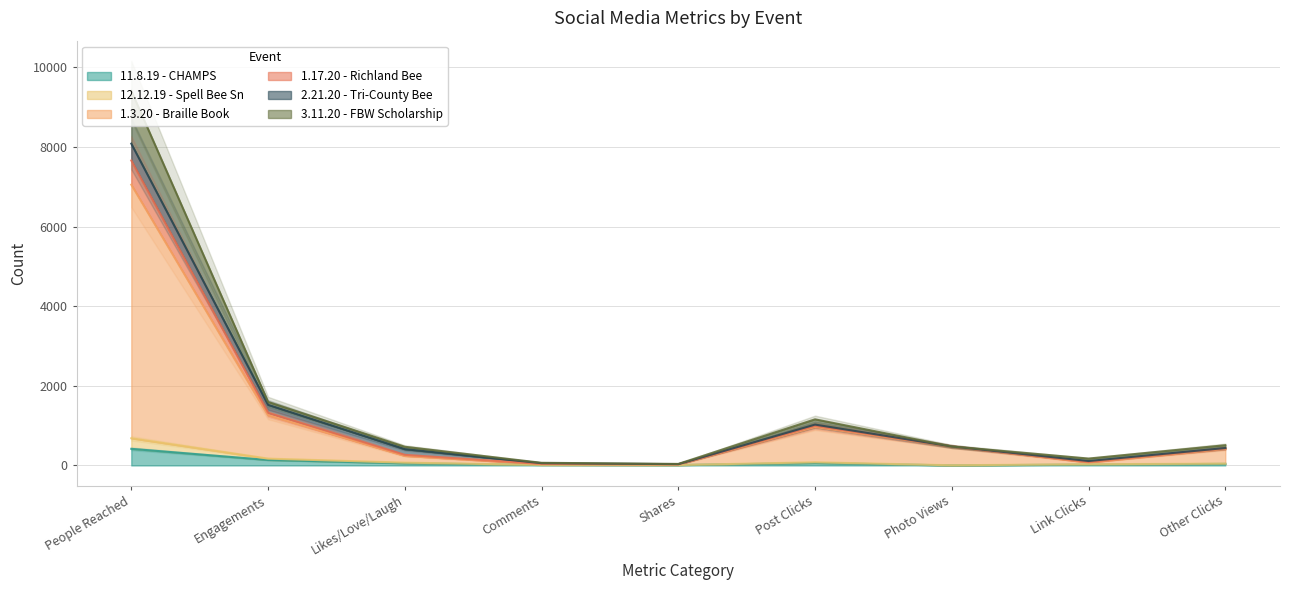

True or false: 11.8.19 - CHAMPS and 3.11.20 - FBW Scholarship cross at least once.

False